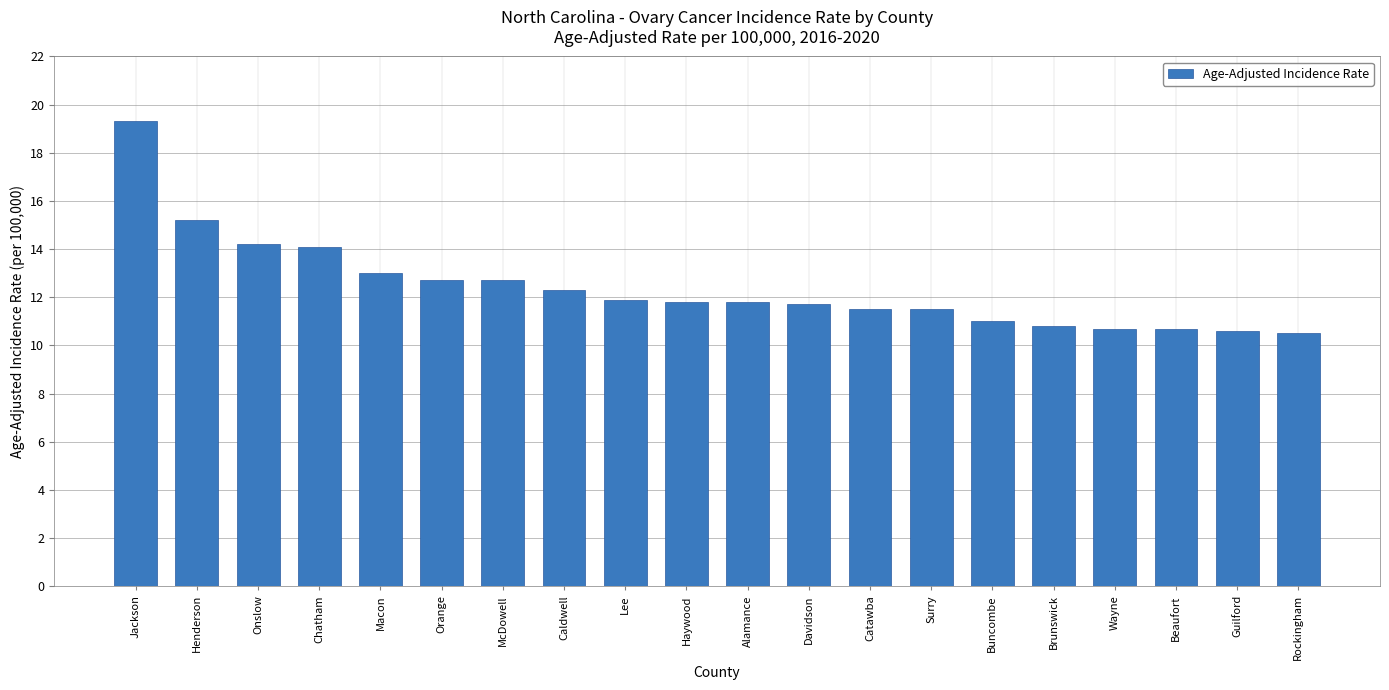

What is the greatest value displayed?

19.3